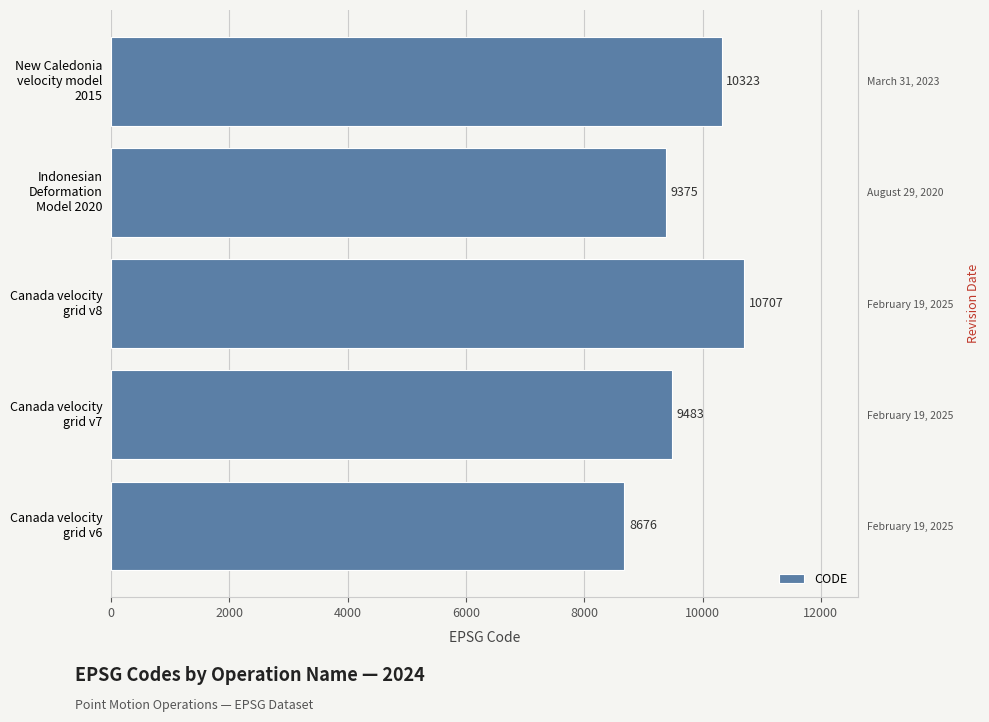

Are the bars grouped side by side (vs. stacked)?

No